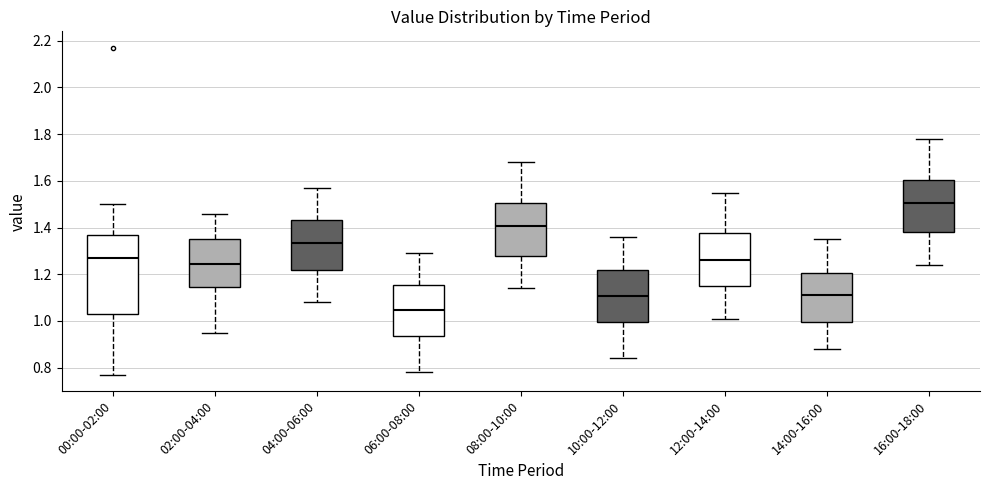

Reading left to right, read every box against the y-axis: the position of its median line, the range the box covers, and the ends of its whiskers. The values are not printed on the chart, so give them approximately, as read against the axis.

00:00-02:00: median 1.28, box 1.04 to 1.38, whiskers 0.78 to 1.50
02:00-04:00: median 1.24, box 1.14 to 1.36, whiskers 0.96 to 1.46
04:00-06:00: median 1.34, box 1.22 to 1.44, whiskers 1.08 to 1.58
06:00-08:00: median 1.04, box 0.94 to 1.16, whiskers 0.78 to 1.30
08:00-10:00: median 1.40, box 1.28 to 1.50, whiskers 1.14 to 1.68
10:00-12:00: median 1.10, box 1.00 to 1.22, whiskers 0.84 to 1.36
12:00-14:00: median 1.26, box 1.16 to 1.38, whiskers 1.02 to 1.56
14:00-16:00: median 1.12, box 1.00 to 1.20, whiskers 0.88 to 1.36
16:00-18:00: median 1.50, box 1.38 to 1.60, whiskers 1.24 to 1.78